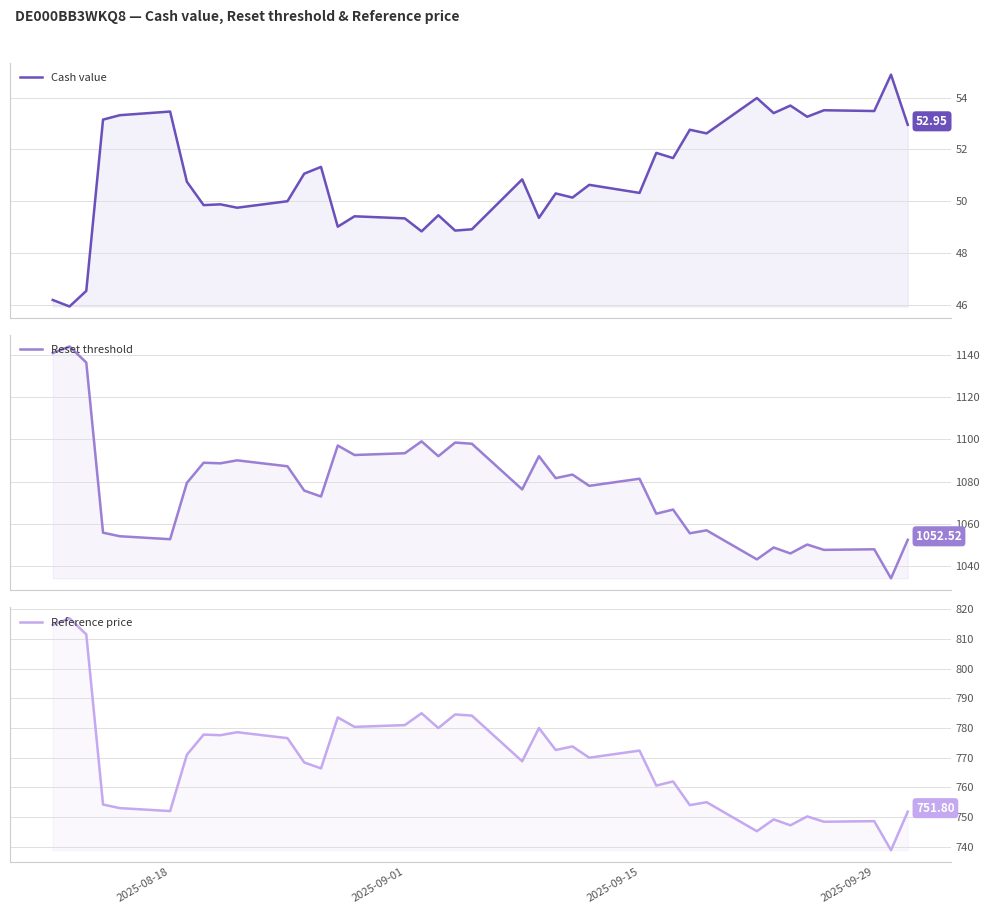

The value of Reset threshold at 17 is 1655.1. True or false?

False